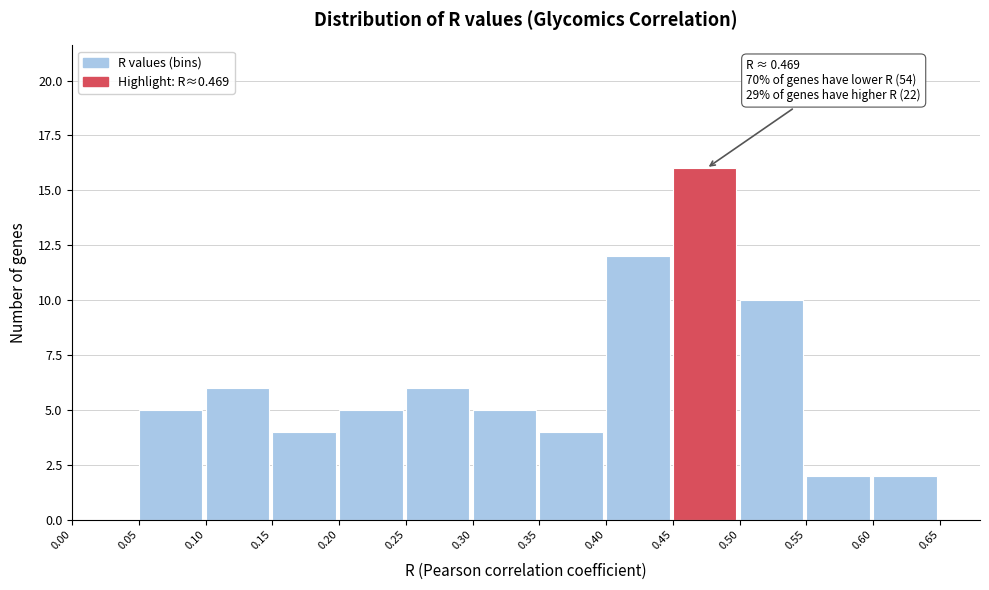

Which range on the x-axis has the tallest bar?

0.45 to 0.50